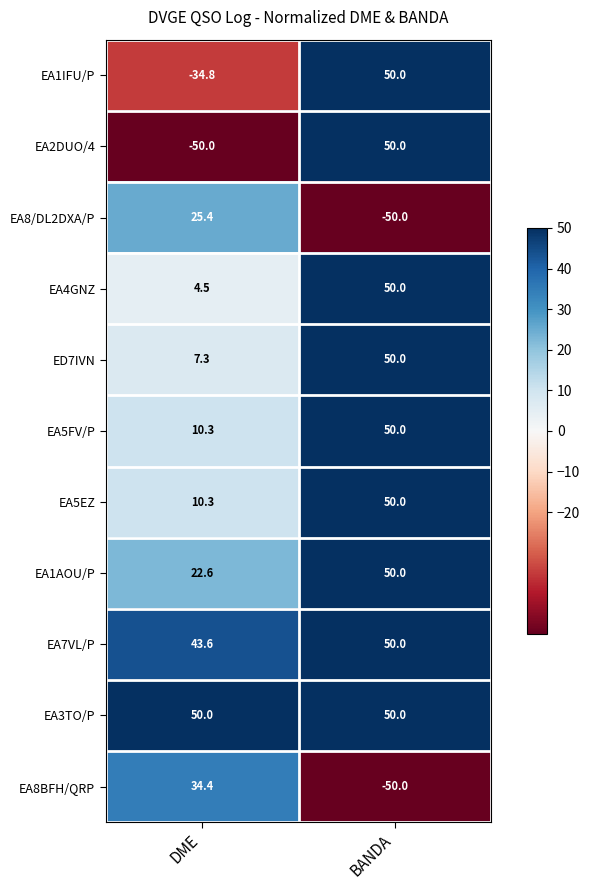

How many series are shown in this chart?

11